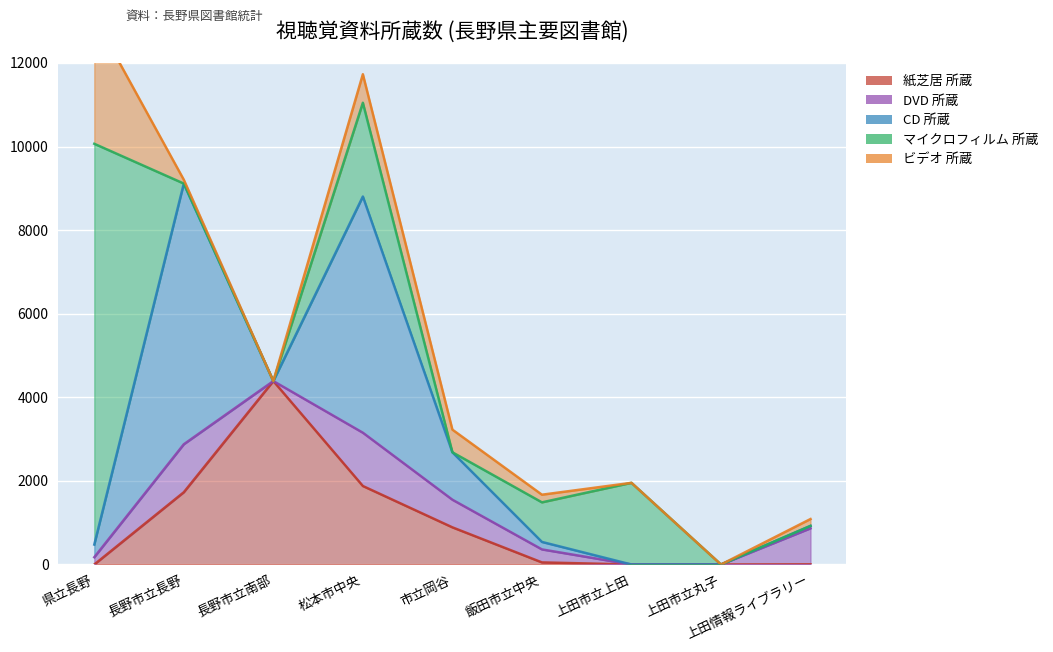

Which has a higher value, 市立岡谷 or 上田市立丸子?

市立岡谷